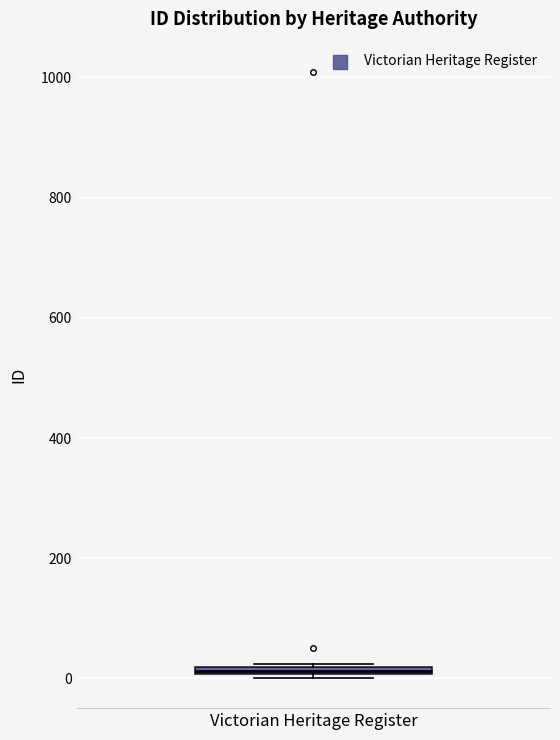

Where is the lower edge of the box for Victorian Heritage Register on the y-axis? The values are not printed on the chart, so give them approximately, as read against the axis.

0